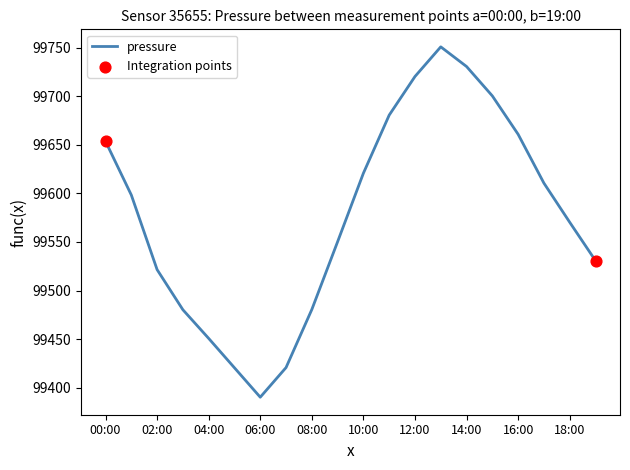

What is the difference between the maximum and minimum values?

360.5